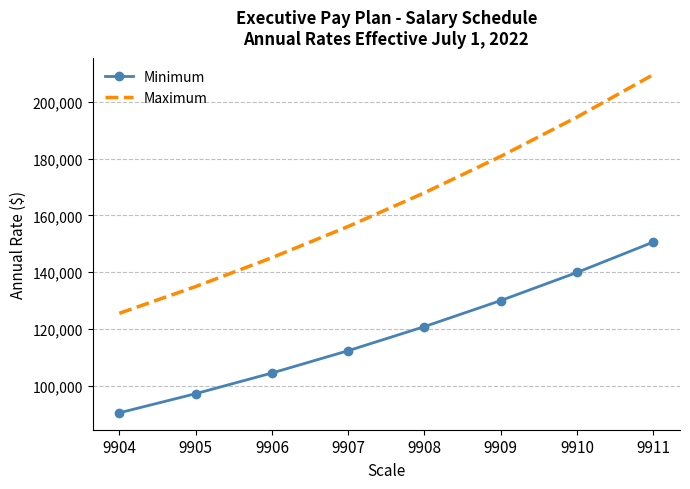

What is the difference between the maximum and second lowest values in the Maximum series?

74612